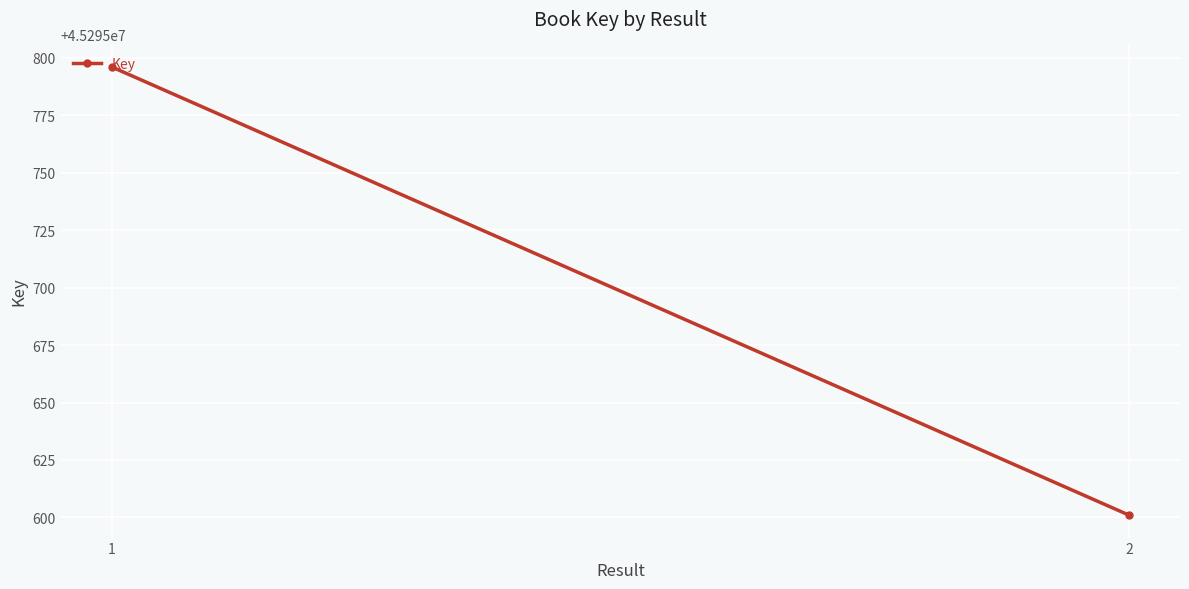

How many lines are shown in the chart?

1